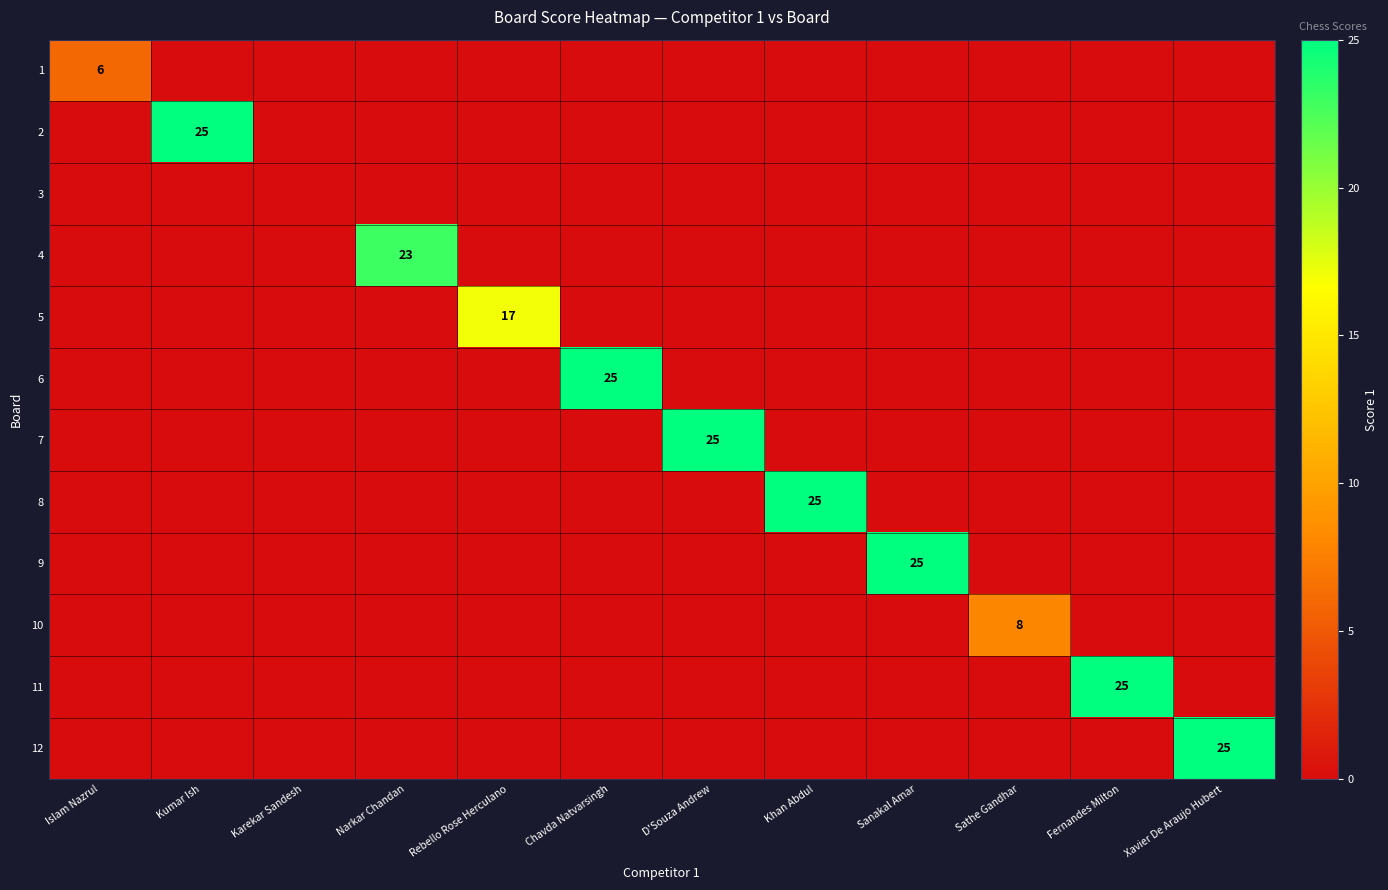

The 1 series shows 10 at Islam Nazrul. True or false?

False